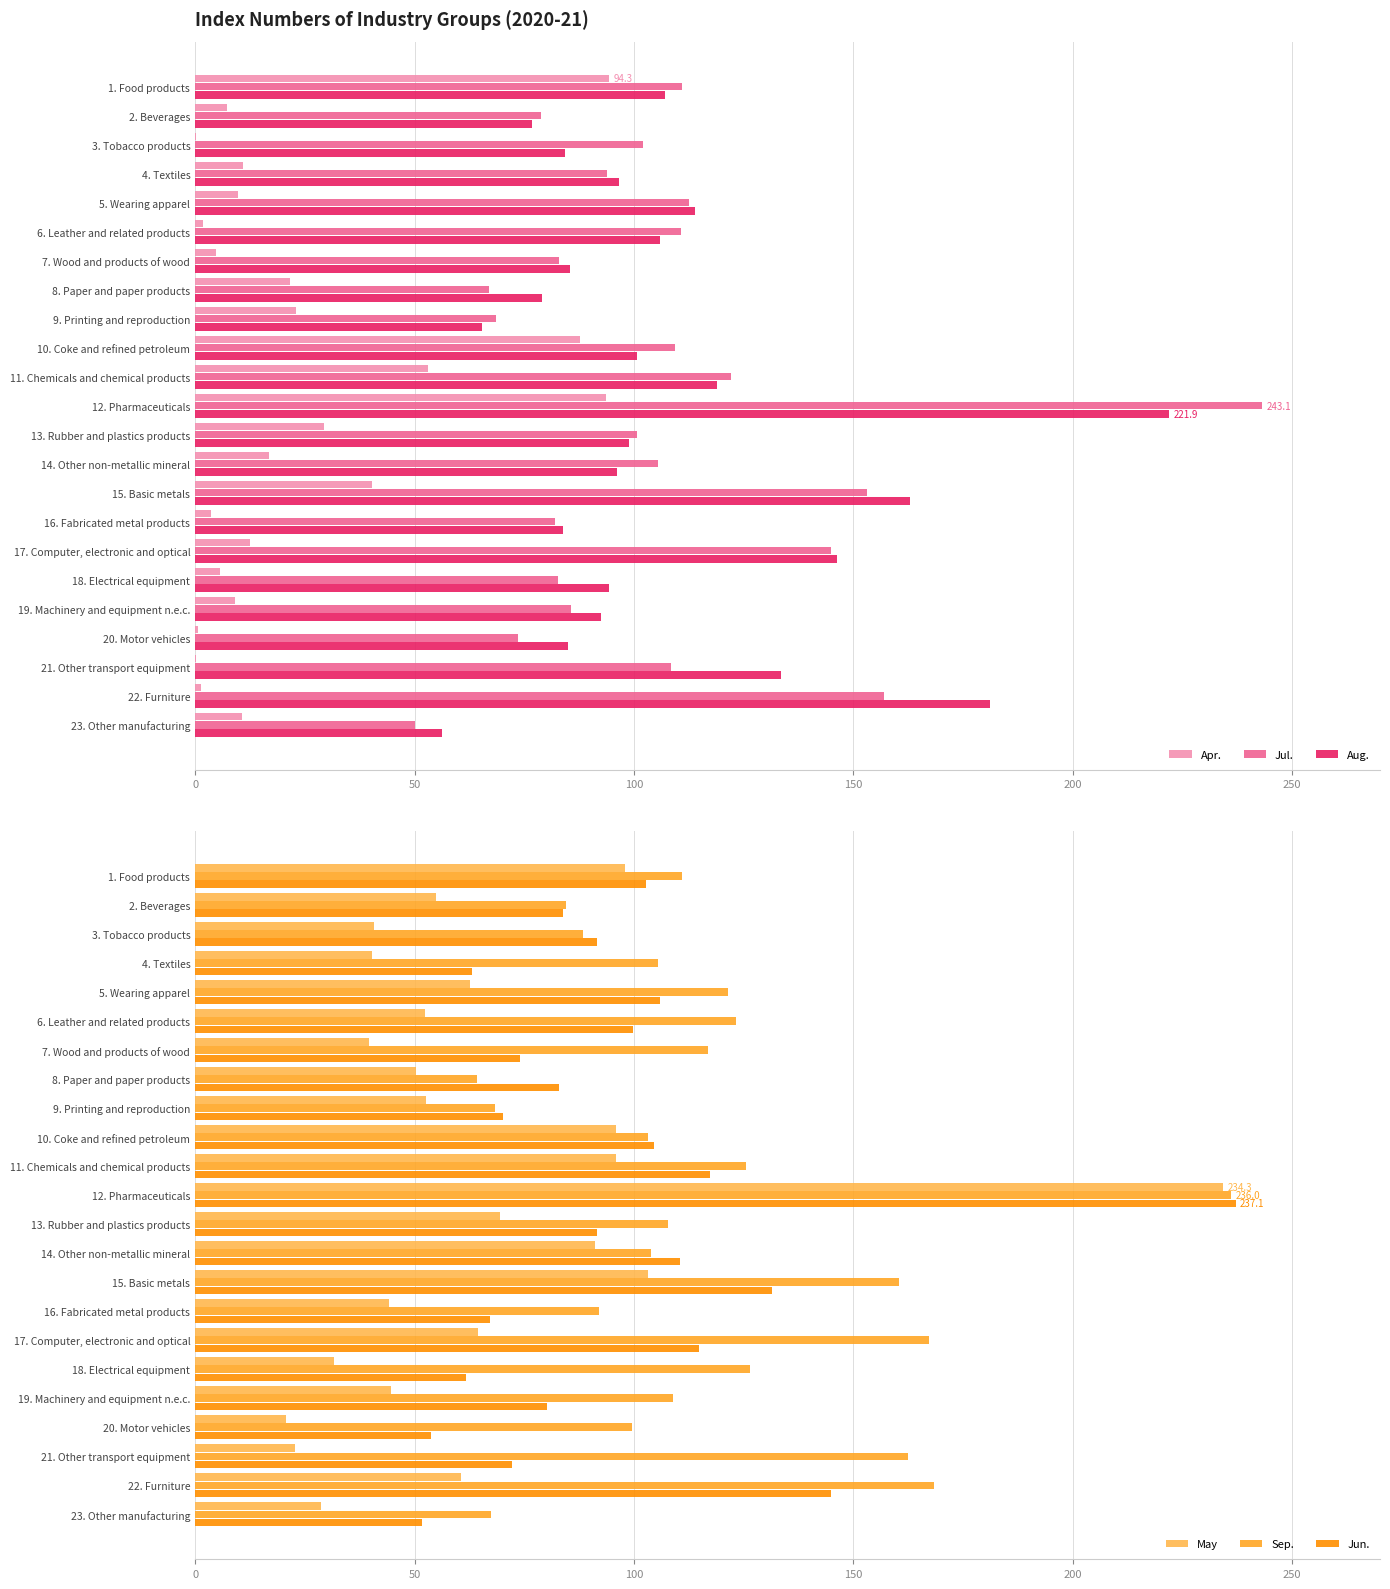

True or false: Aug. has a value of 59.1 at 13. Rubber and plastics products.

False